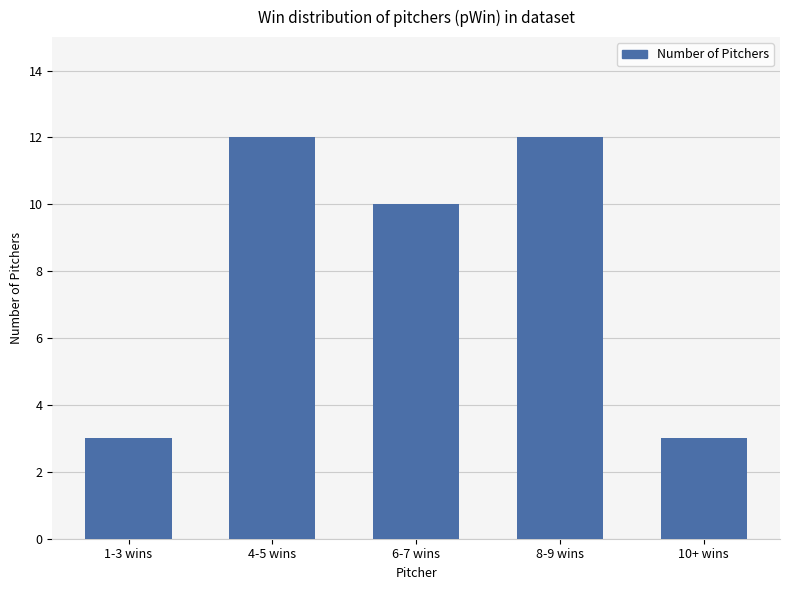

Between 4-5 wins and 10+ wins, which is larger?

4-5 wins